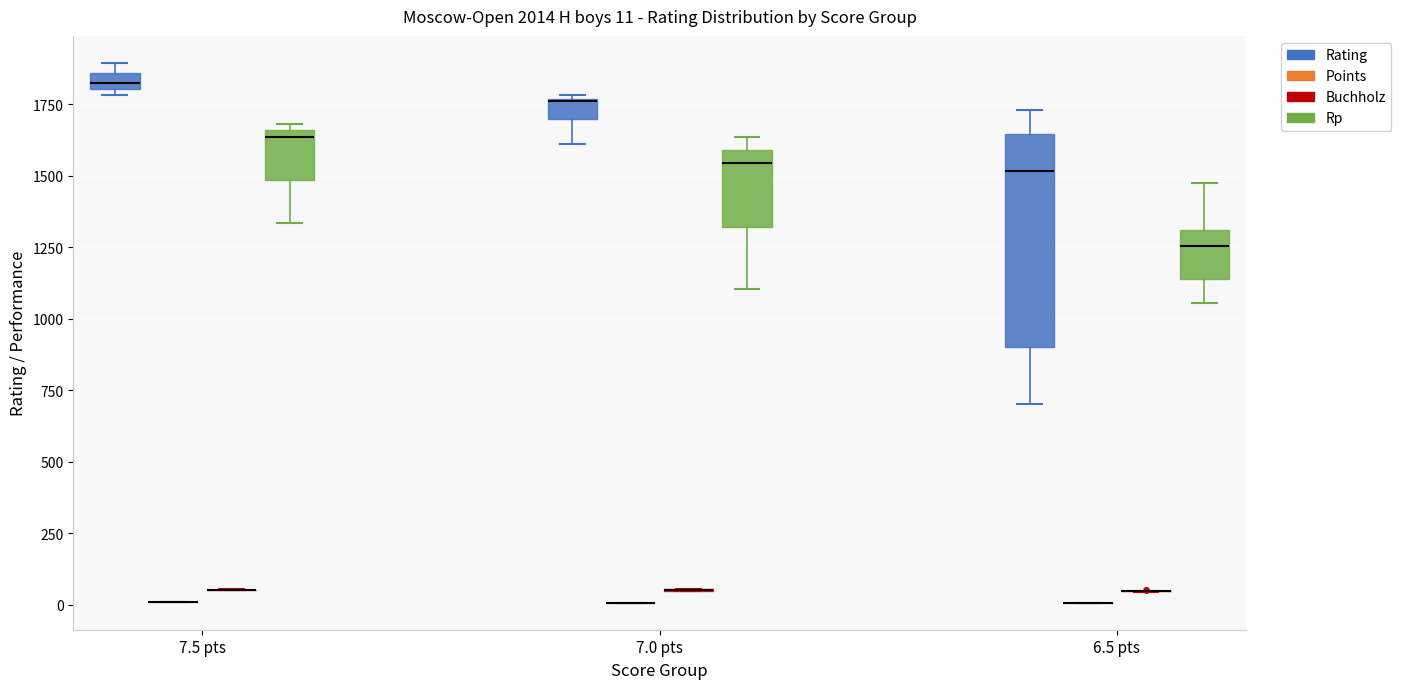

Comparing the boxes themselves (not the whiskers), which one is the tallest?

6.5 pts (Rating)